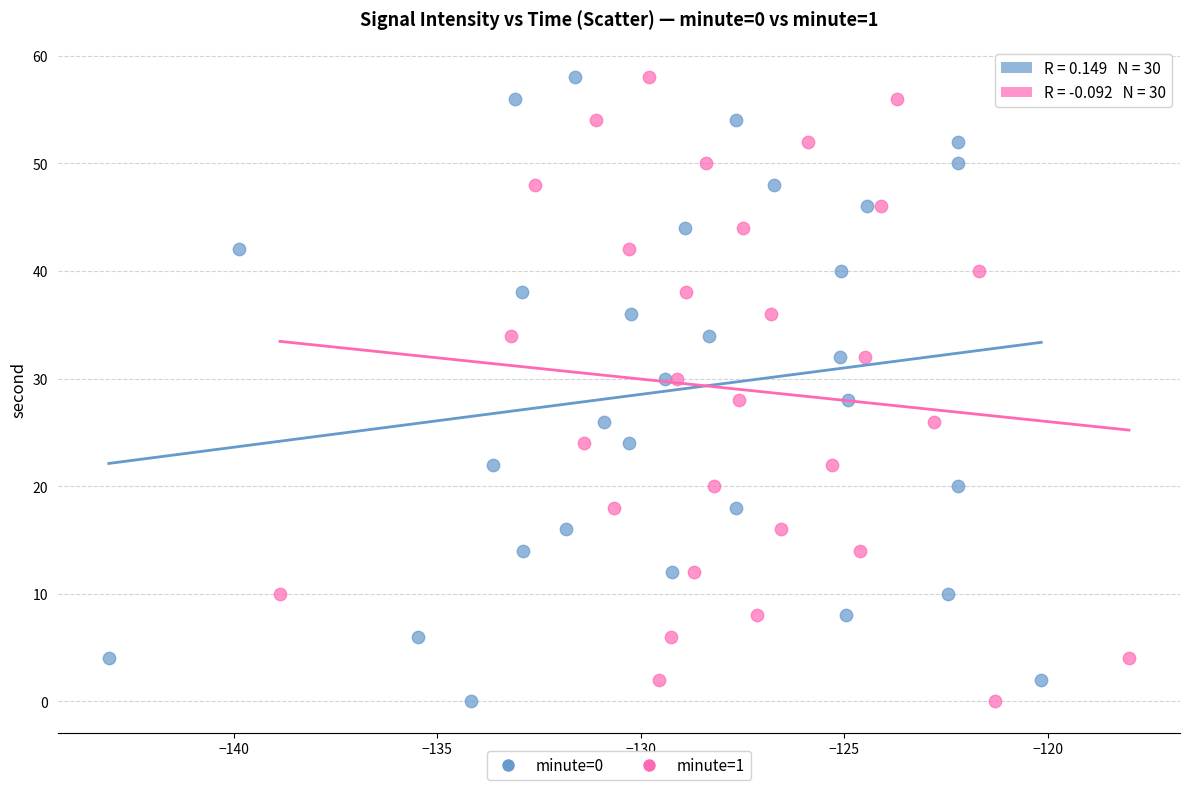

What are all the series names shown in the legend?

minute=0, minute=1